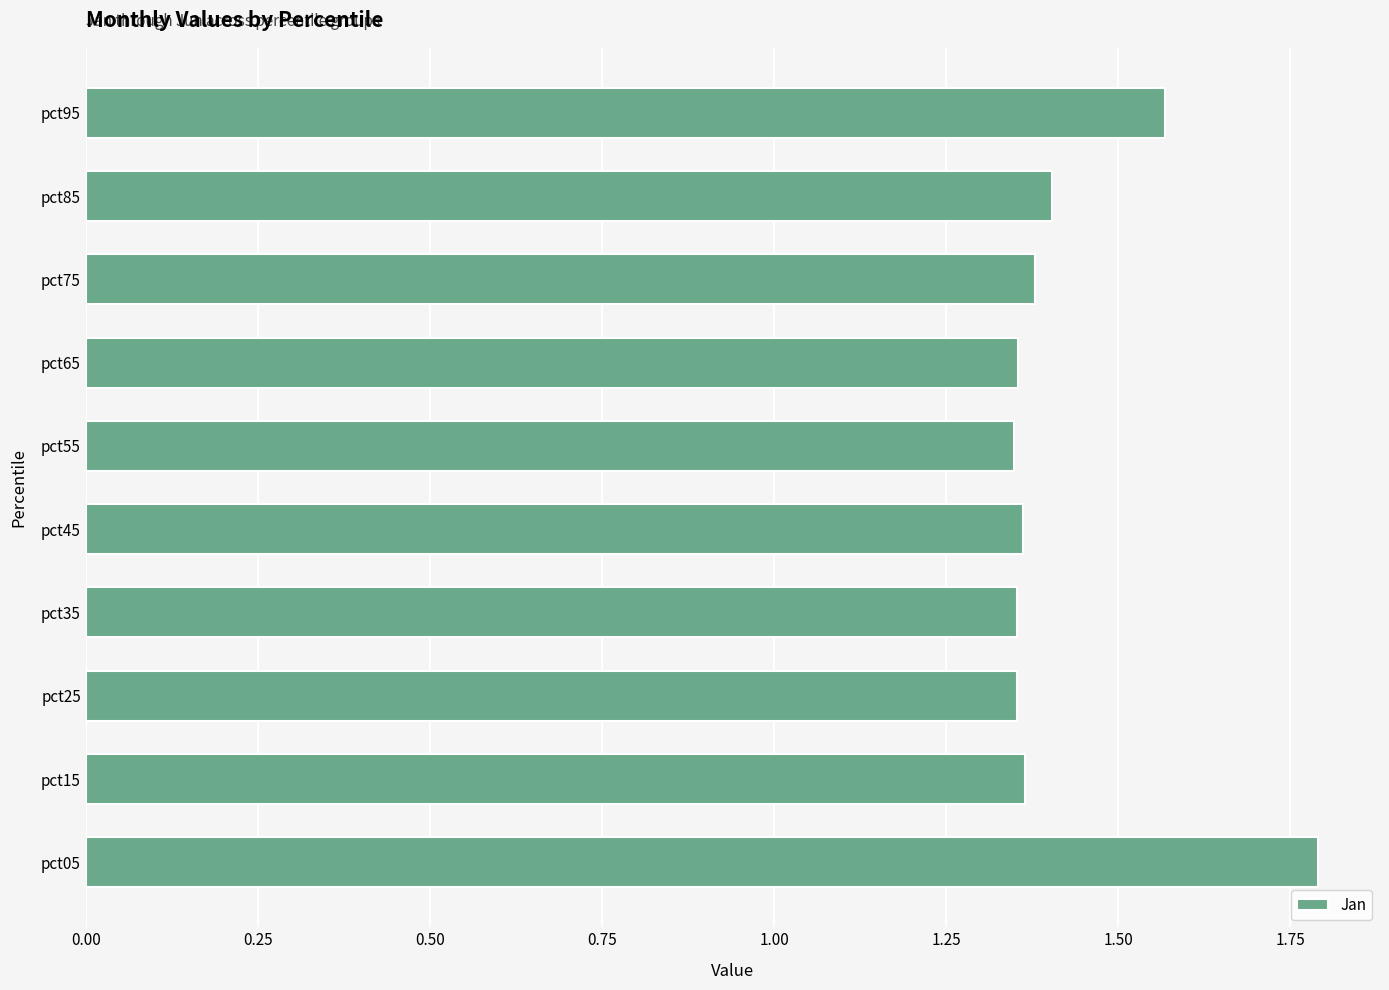

Which label corresponds to the largest value in the chart?

pct05